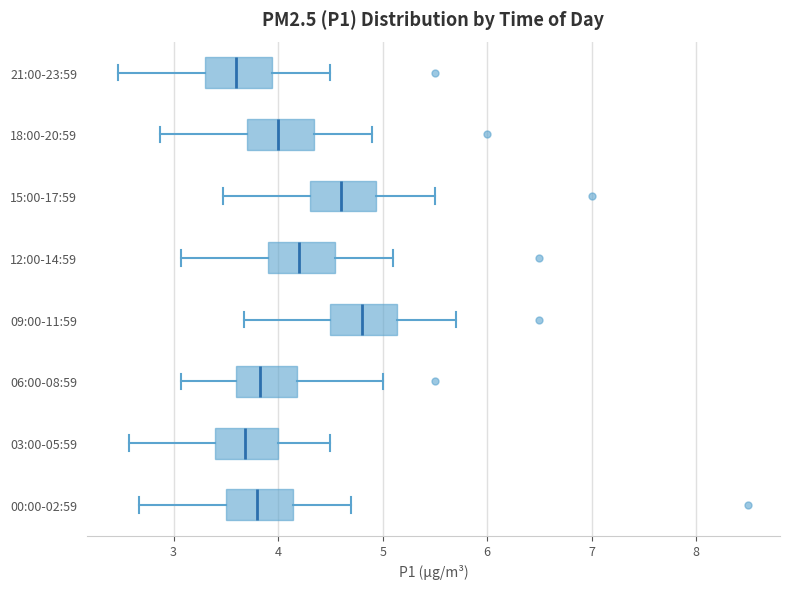

Reading bottom to top, read every box against the x-axis: the position of its median line, the range the box covers, and the ends of its whiskers. The values are not printed on the chart, so give them approximately, as read against the axis.

00:00-02:59: median 3.8, box 3.5 to 4.1, whiskers 2.7 to 4.7
03:00-05:59: median 3.7, box 3.4 to 4.0, whiskers 2.6 to 4.5
06:00-08:59: median 3.8, box 3.6 to 4.2, whiskers 3.1 to 5.0
09:00-11:59: median 4.8, box 4.5 to 5.1, whiskers 3.7 to 5.7
12:00-14:59: median 4.2, box 3.9 to 4.5, whiskers 3.1 to 5.1
15:00-17:59: median 4.6, box 4.3 to 4.9, whiskers 3.5 to 5.5
18:00-20:59: median 4.0, box 3.7 to 4.3, whiskers 2.9 to 4.9
21:00-23:59: median 3.6, box 3.3 to 3.9, whiskers 2.5 to 4.5